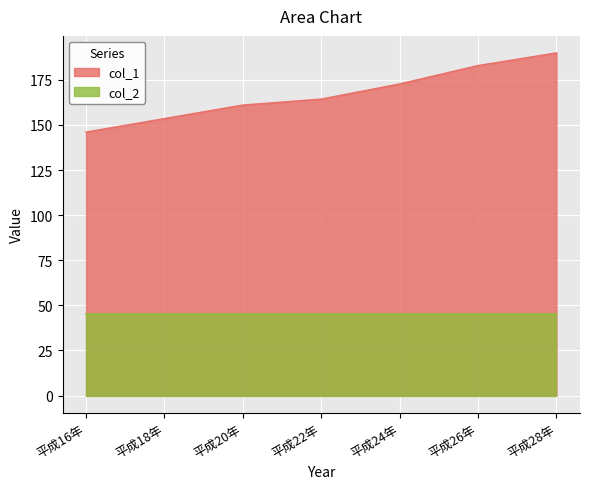

What is the difference between the values at 平成18年 and 平成24年?

19.2